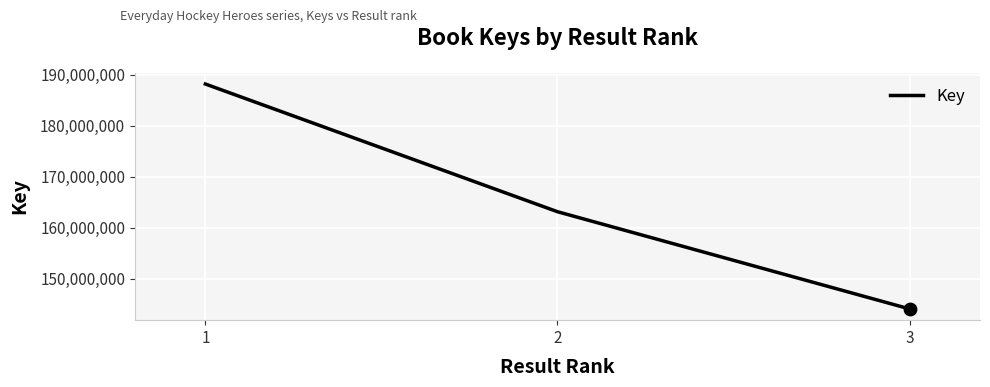

What is the change in value from 1 to 2?

-25034817